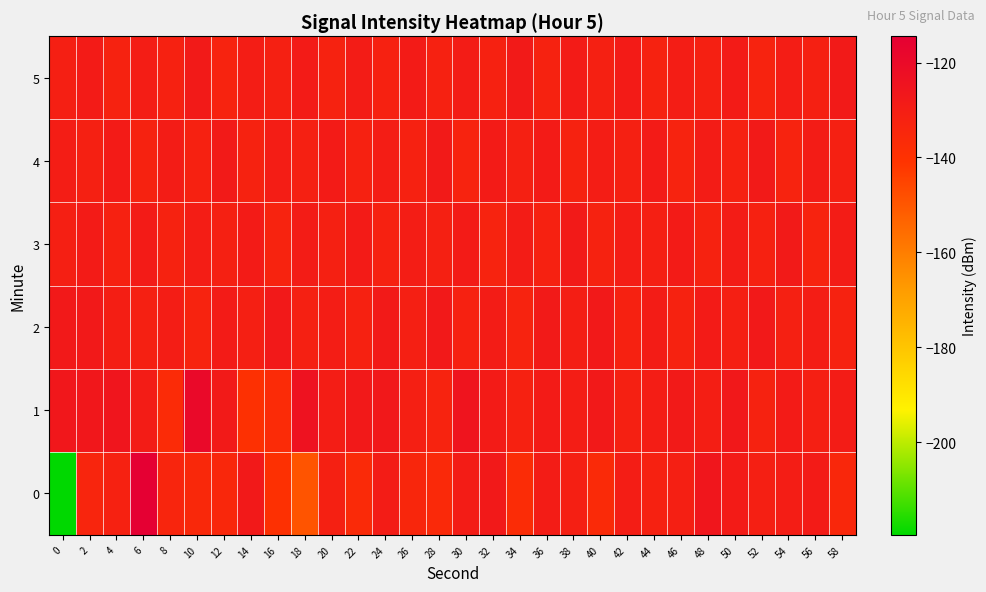

Which series has the largest total across all categories?

1